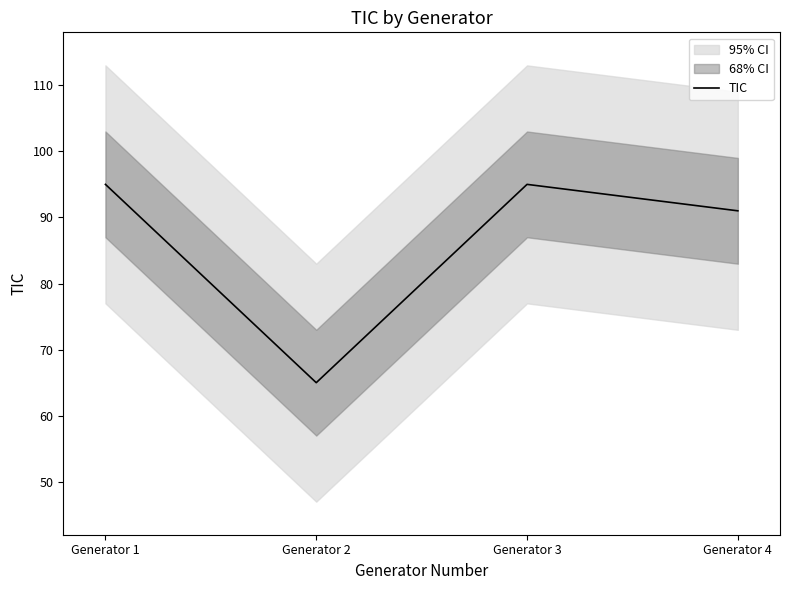

How many points are higher than both their immediate neighbors (excluding endpoints)?

1